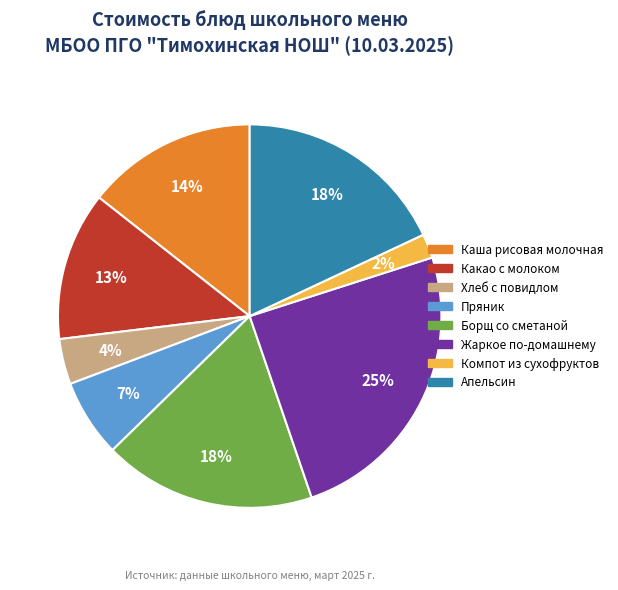

Does Борщ со сметаной account for over 50% of the chart?

No